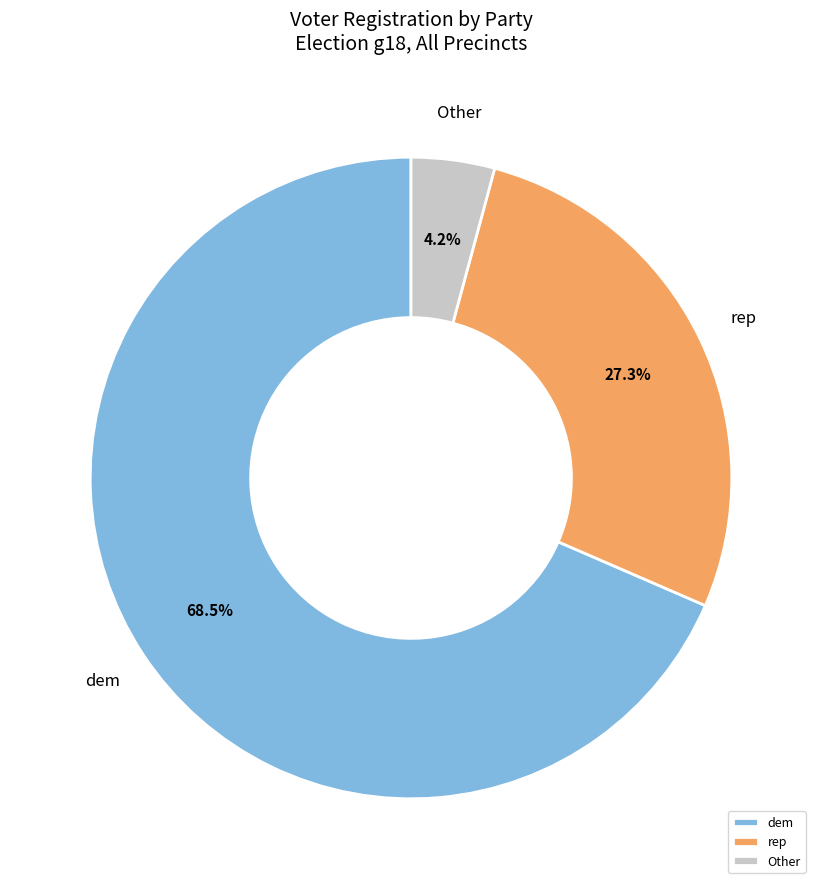

Rank the categories by value from lowest to highest.

Other, rep, dem